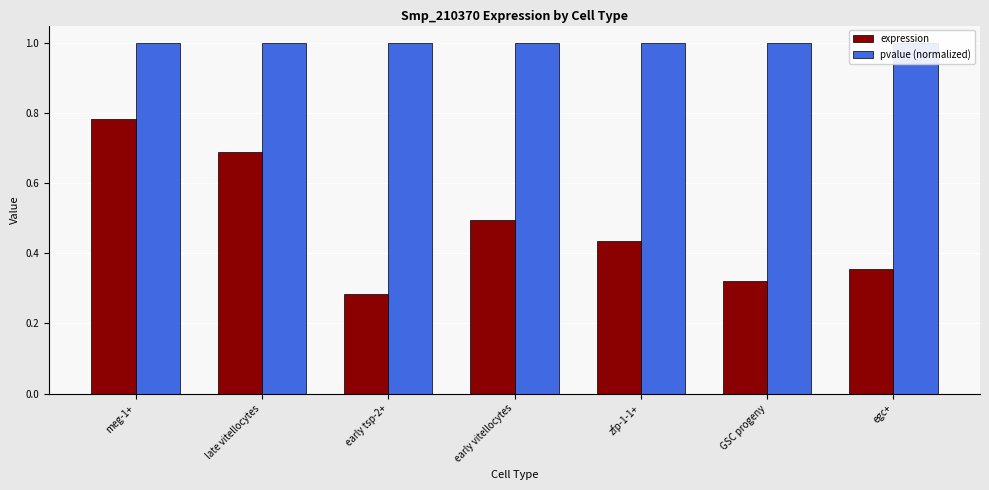

At how many categories does at least one series exceed 0?

7